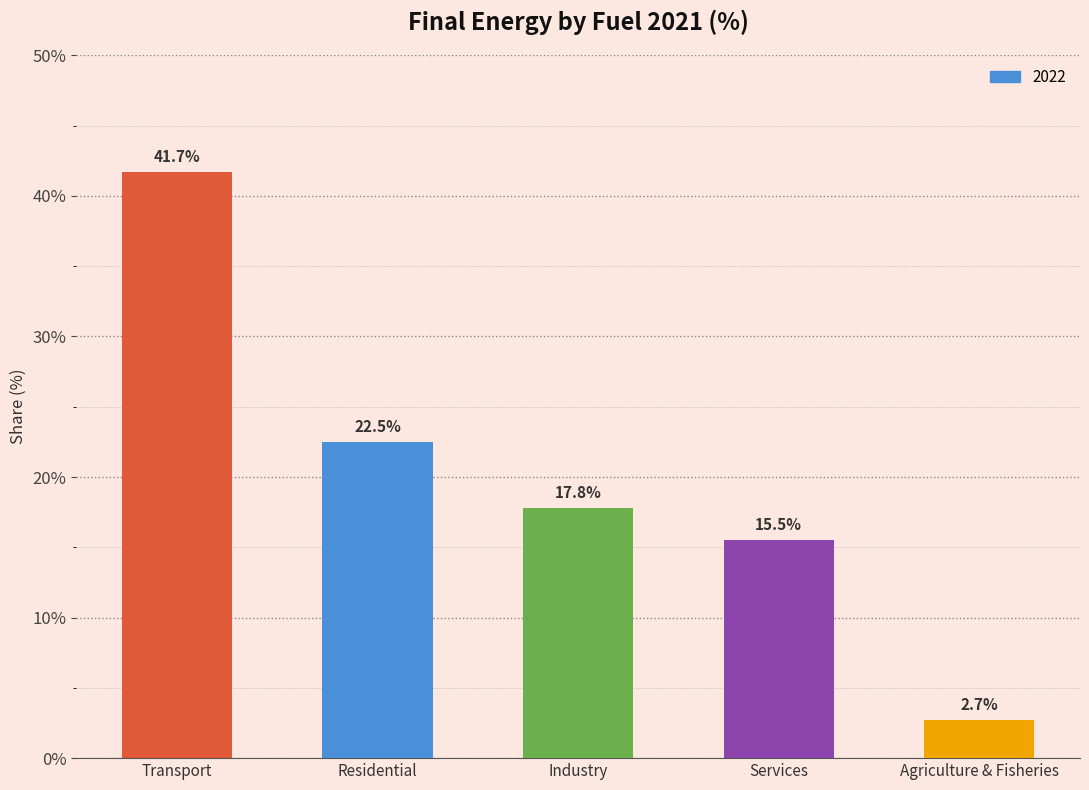

What is the label of the 5th bar from the left?

Agriculture & Fisheries